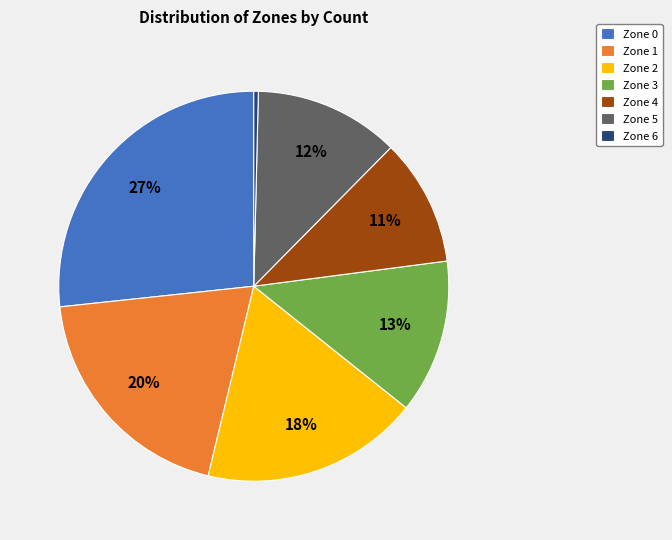

Does Zone 5 account for over 50% of the chart?

No